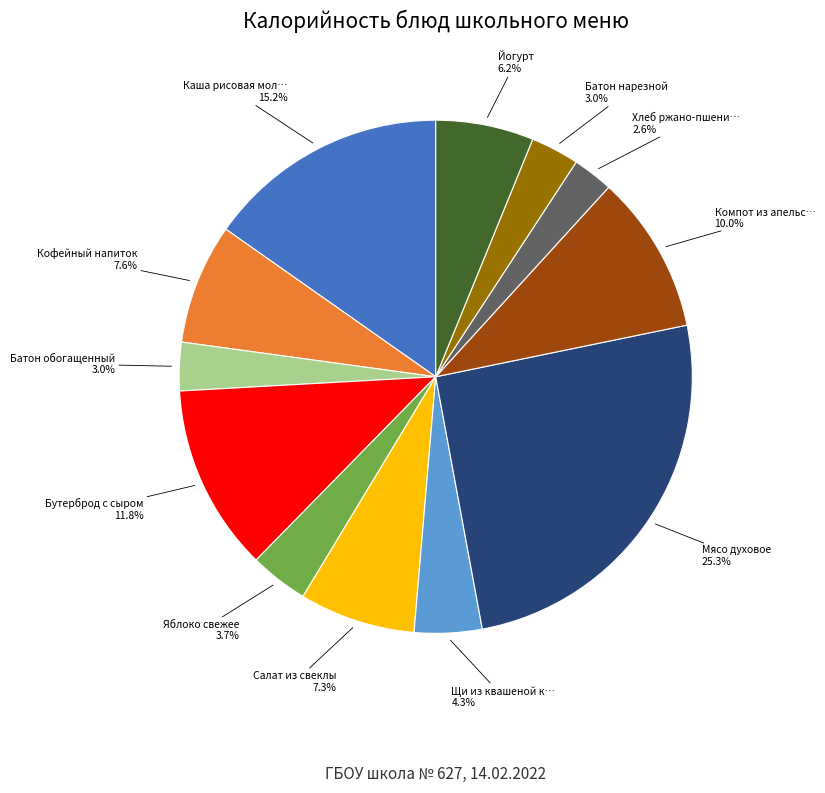

Is there any slice that represents more than half of the pie?

No